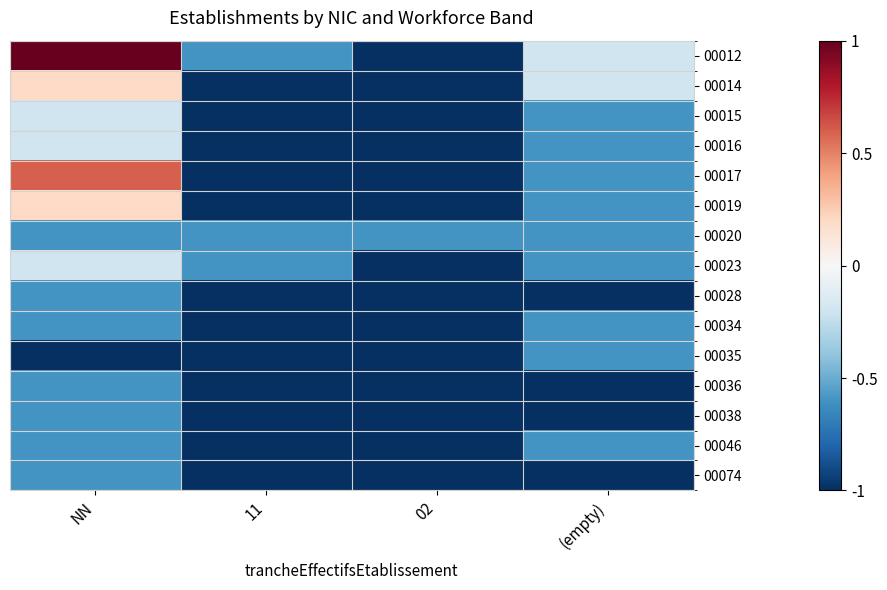

List the series in order of their peak value, highest first.

00012, 00017, 00014, 00019, 00015, 00016, 00023, 00020, 00028, 00034, 00035, 00036, 00038, 00046, 00074